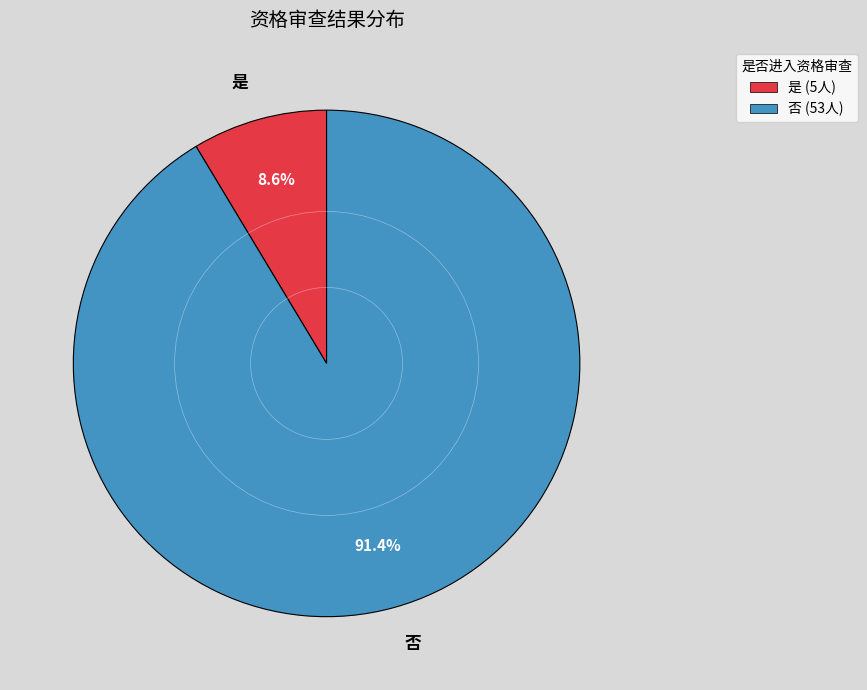

How many segments does this pie chart have?

2